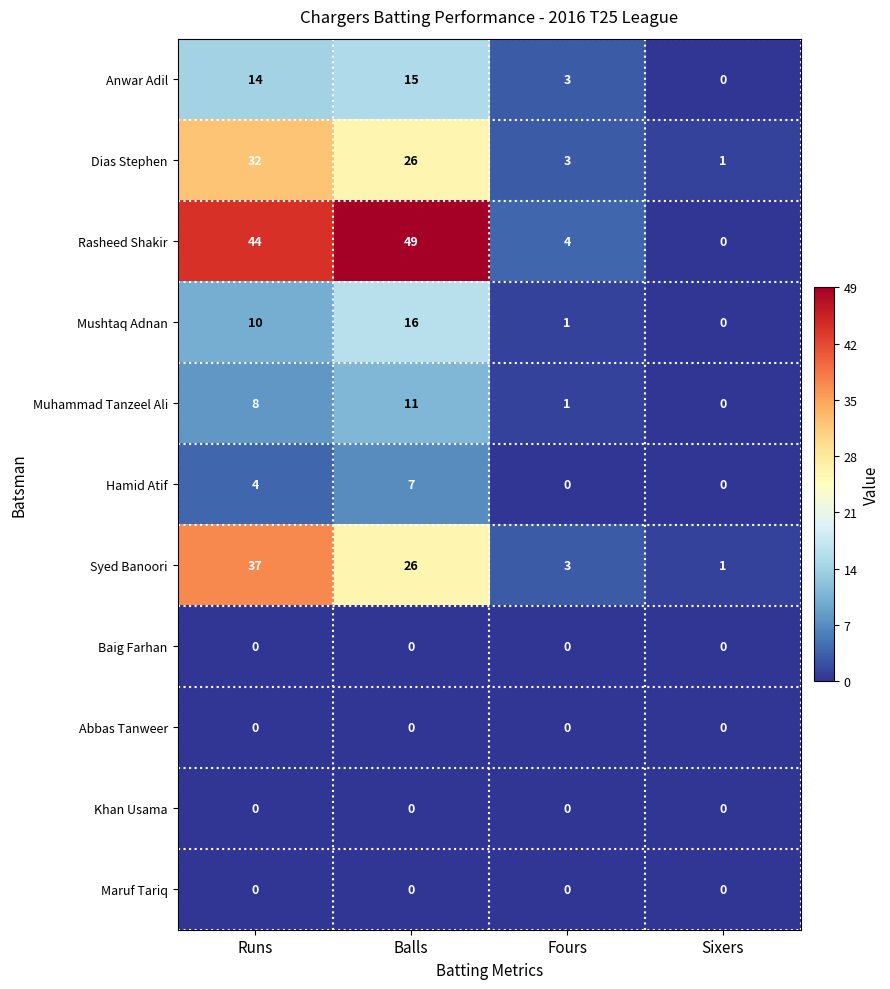

What is the sum of the Anwar Adil values at Runs and Balls?

29